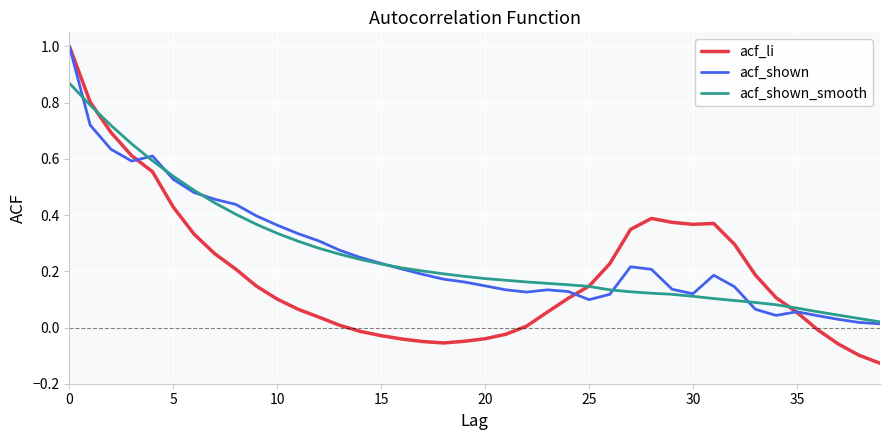

What is the highest value of the acf_shown series?

1.0